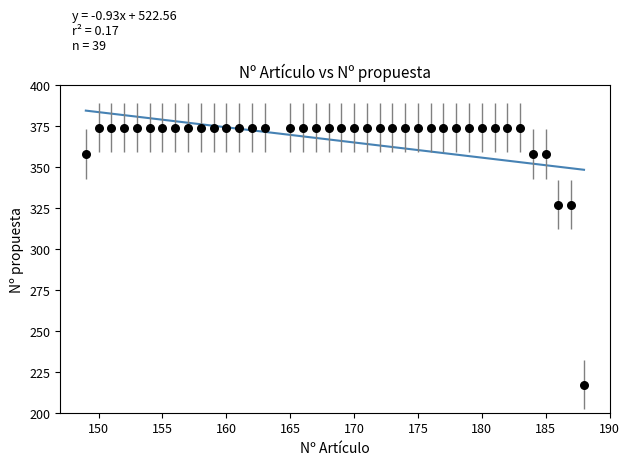

What is the range of Y values (max minus min)?

157